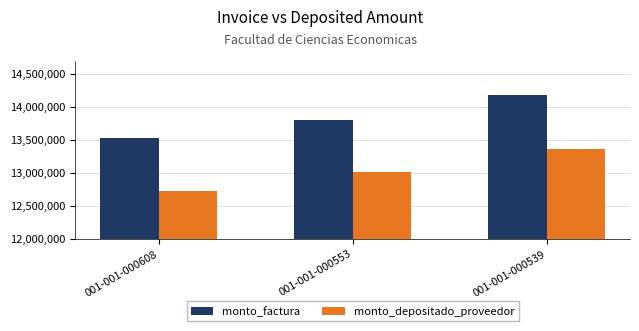

What is the sum of all monto_factura values?

41508000